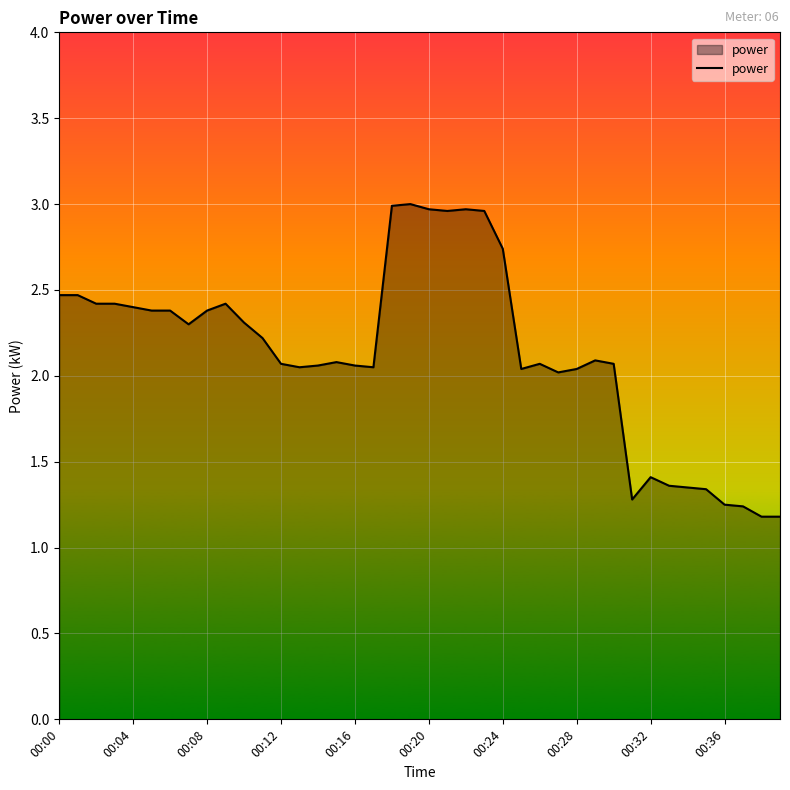

How many lines are shown in the chart?

1